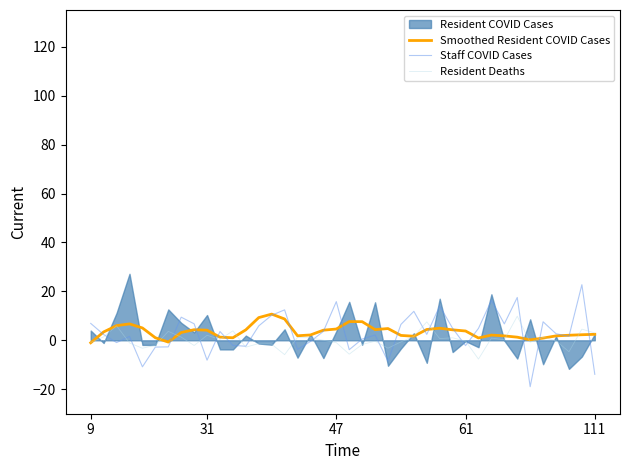

True or false: Smoothed Resident COVID Cases and Staff COVID Cases intersect in this chart.

True